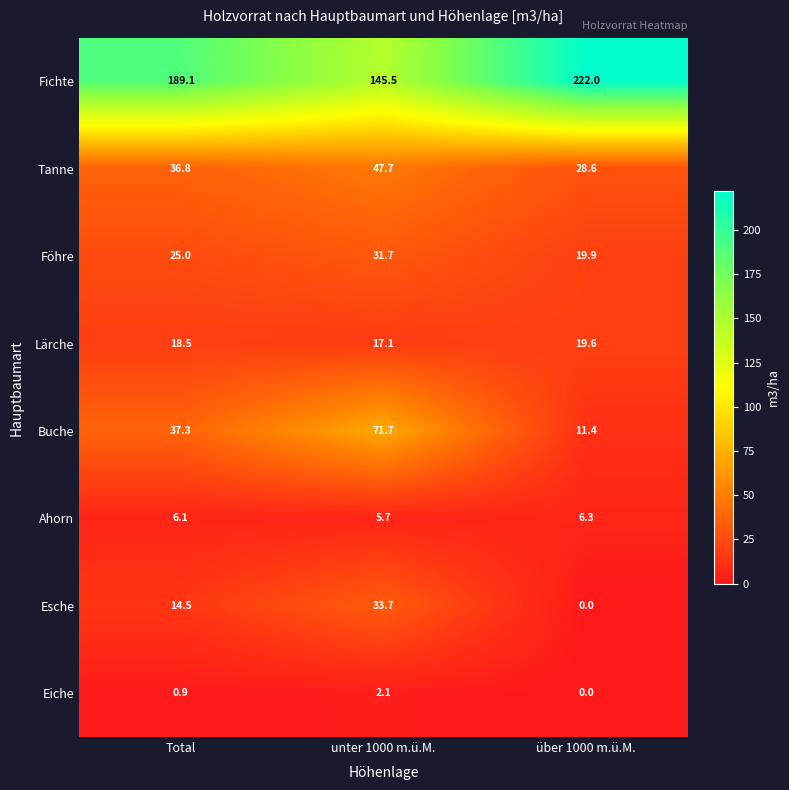

Reading left to right, transcribe all the data shown in this chart.

Fichte: 189.1	145.5	222.0
Tanne: 36.8	47.7	28.6
Föhre: 25.0	31.7	19.9
Lärche: 18.5	17.1	19.6
Buche: 37.3	71.7	11.4
Ahorn: 6.1	5.7	6.3
Esche: 14.5	33.7	0.0
Eiche: 0.9	2.1	0.0